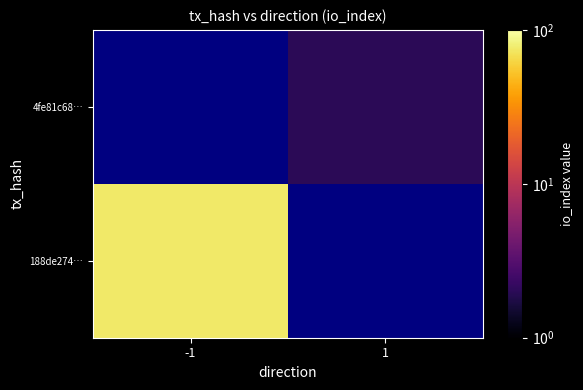

Rank the categories by 188de274… value from lowest to highest.

-1, 1